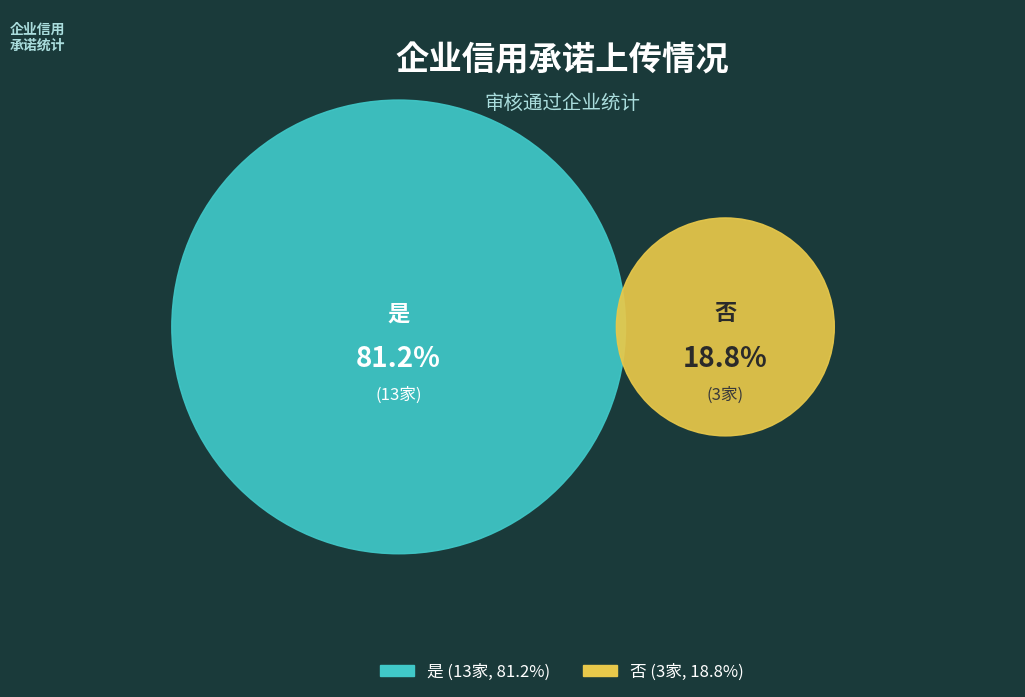

What is the ratio of the value at 否 to the value at 是?

0.2